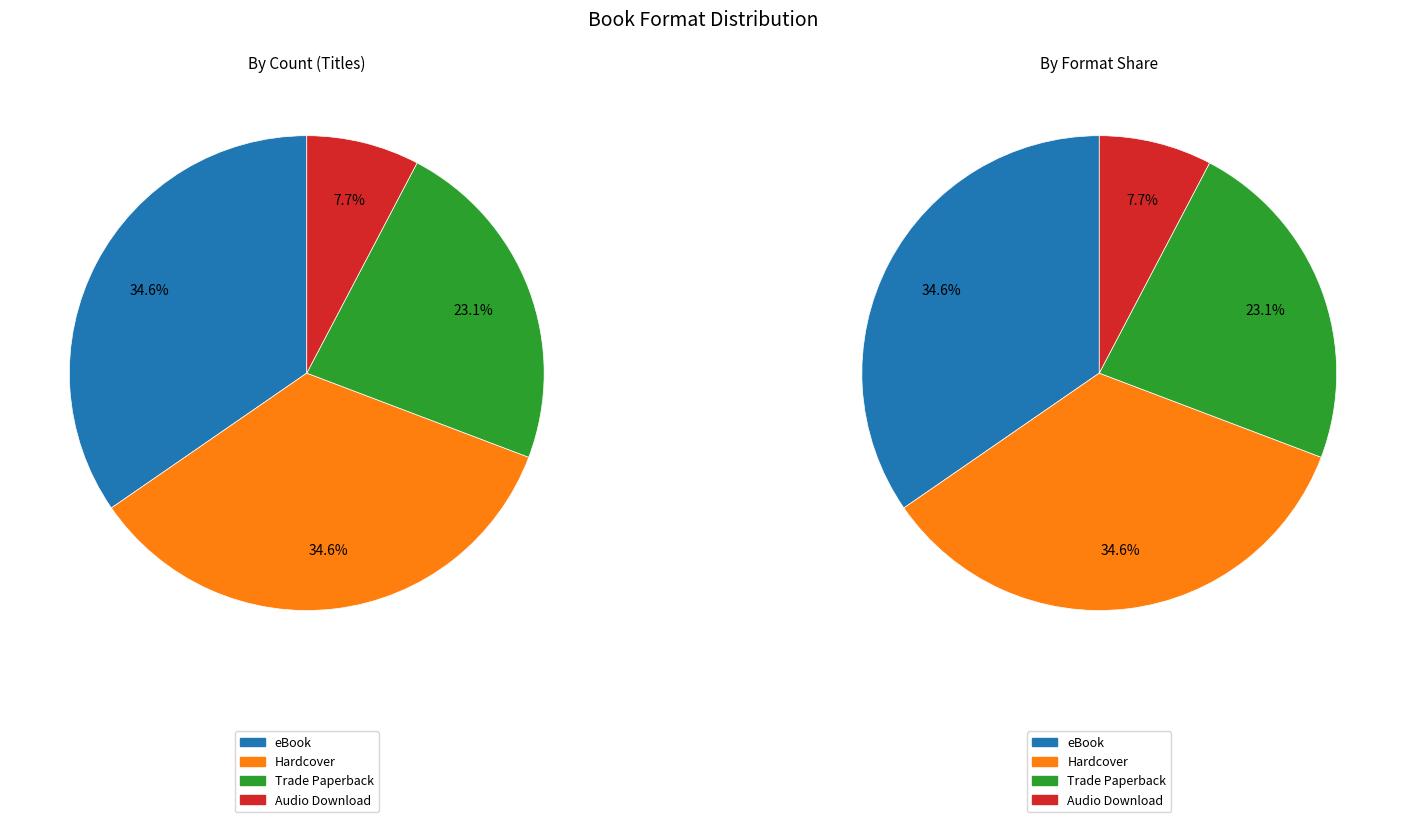

Rank the categories by value from highest to lowest.

eBook, Hardcover, Trade Paperback, Audio Download